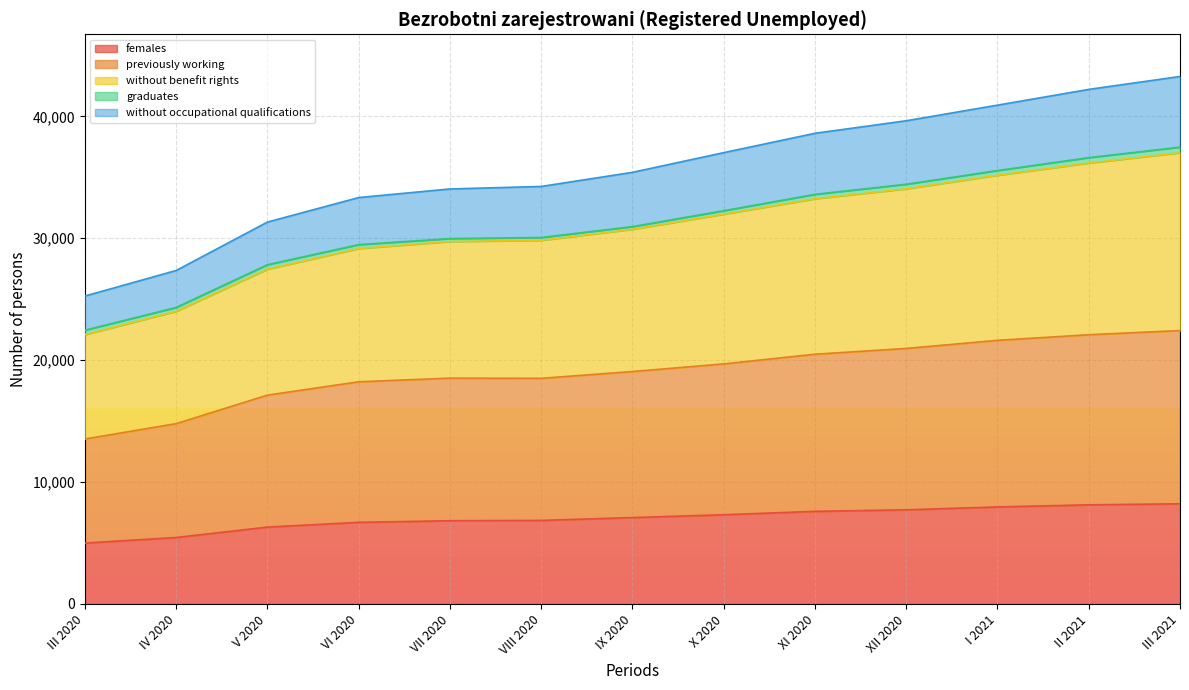

List the labels in order of previously working value, smallest first.

III 2020, IV 2020, V 2020, VI 2020, VIII 2020, VII 2020, IX 2020, X 2020, XI 2020, XII 2020, I 2021, II 2021, III 2021